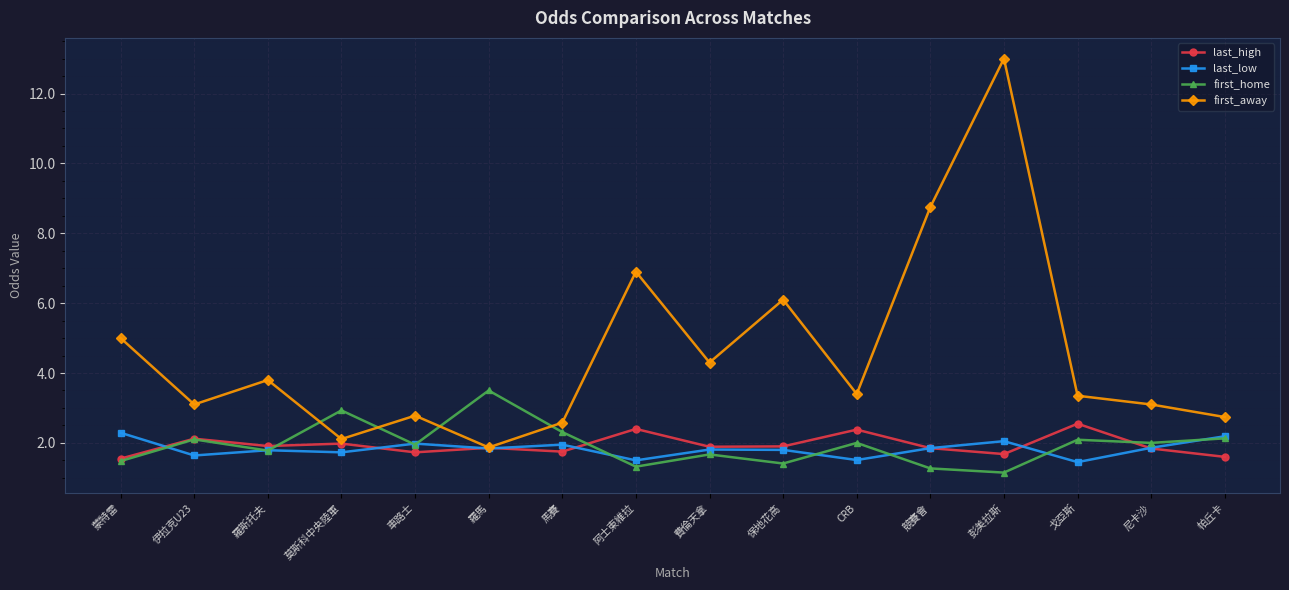

How many lines are shown in the chart?

4